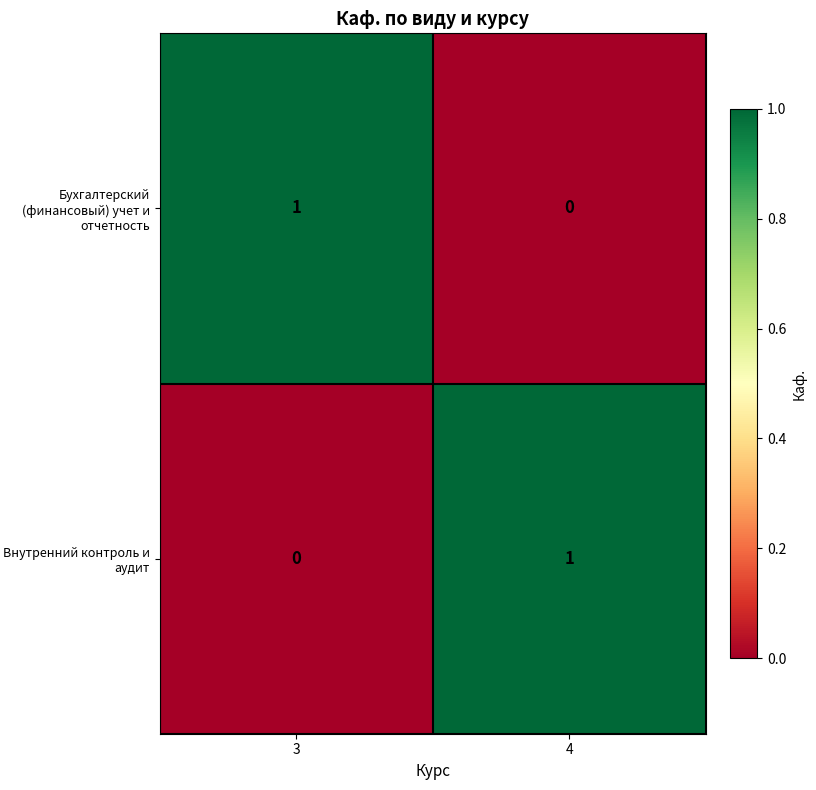

The value of Бухгалтерский (финансовый) учет и отчетность at 3 is 1. True or false?

True